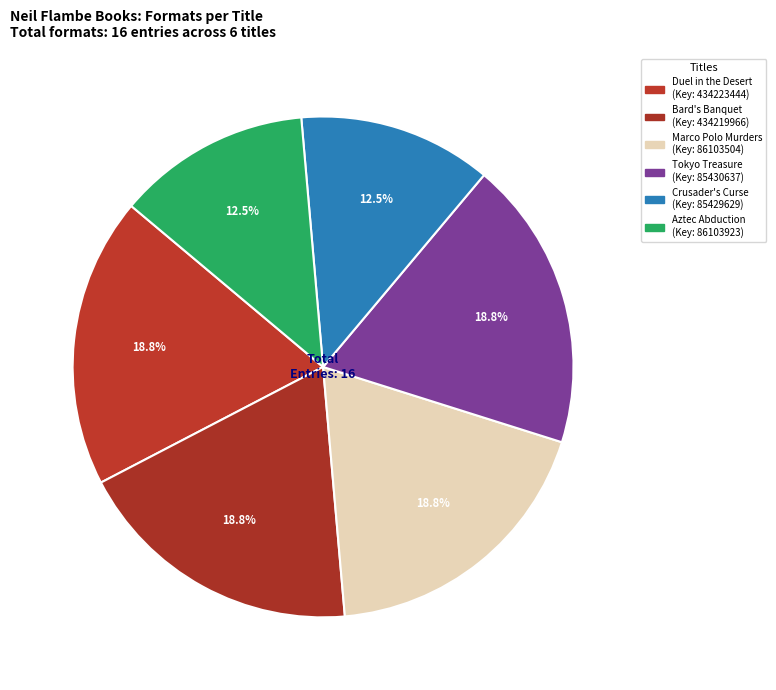

Which slice is the largest?

Duel in the Desert